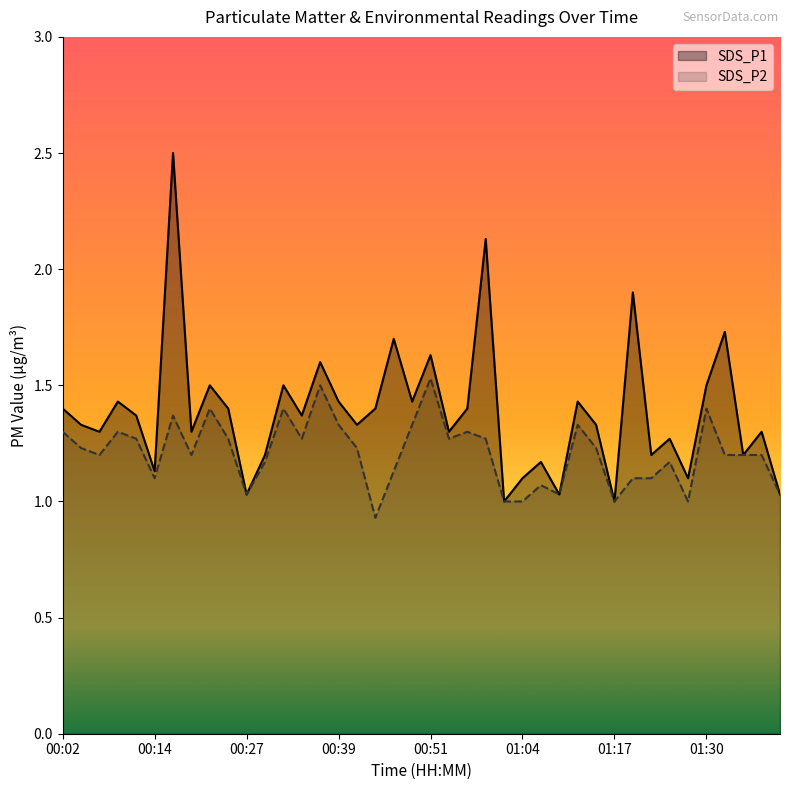

In SDS_P1, how many points are lower than both neighbors (excluding endpoints)?

14